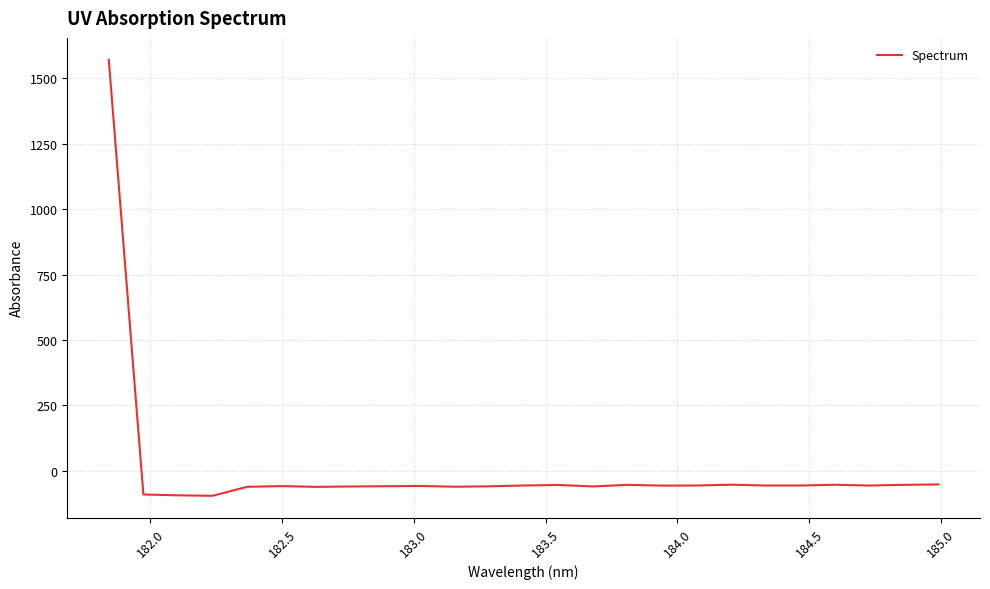

What is the minimum value shown in the chart?

-95.6